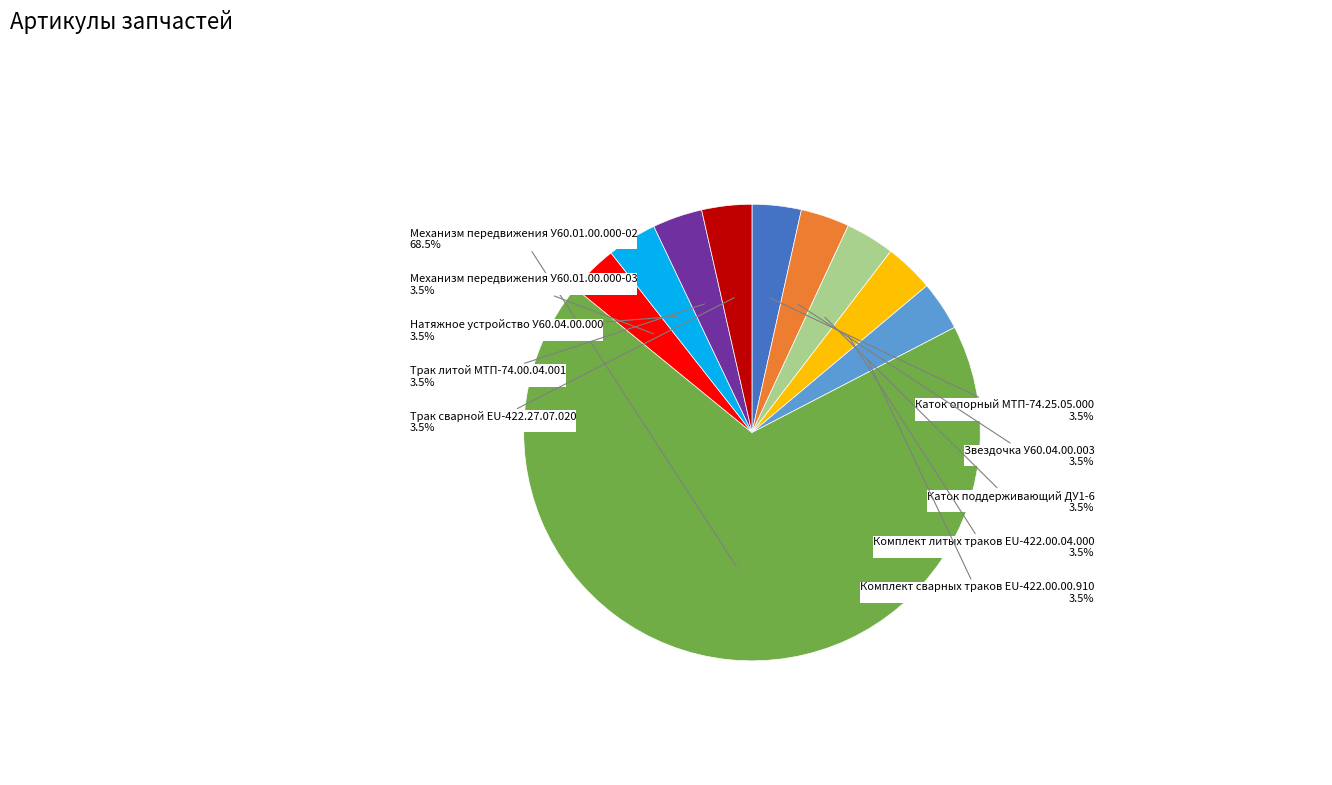

Count the number of slices in the pie.

10